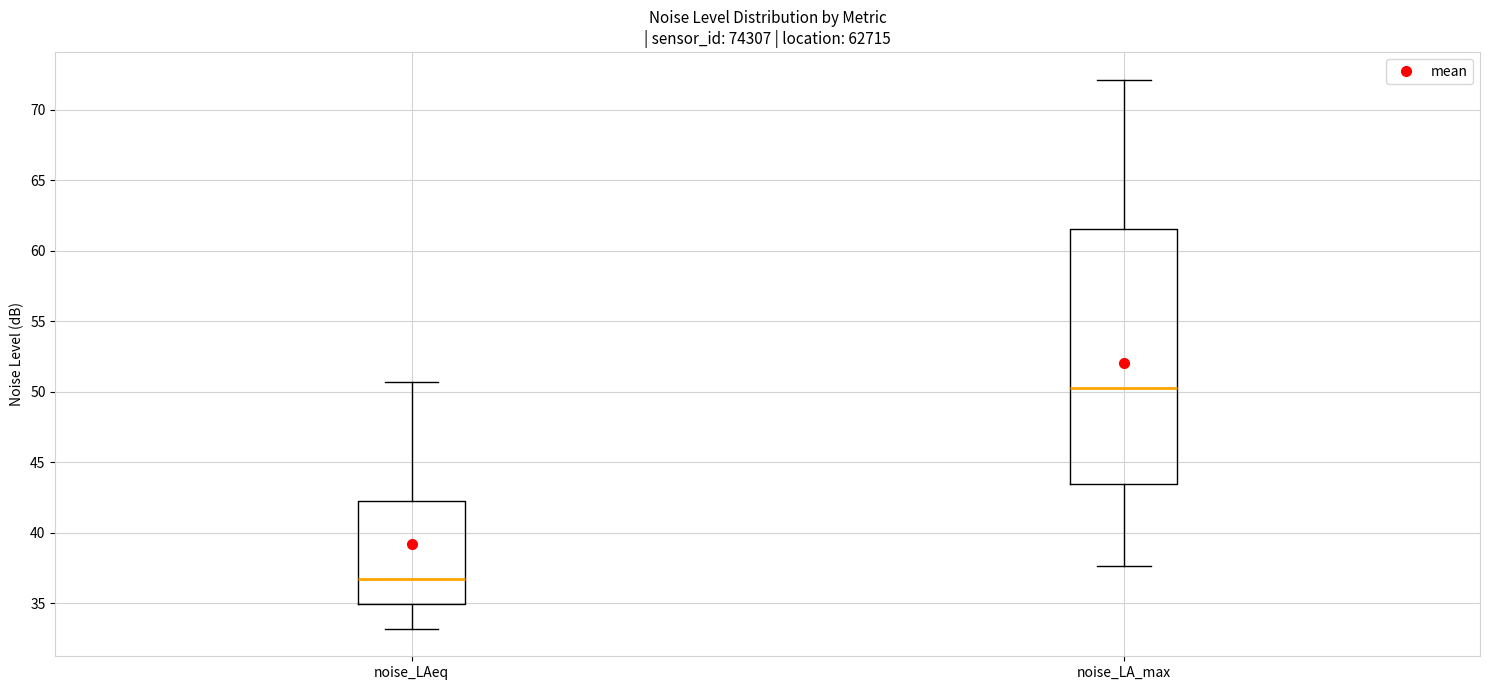

Reading left to right, read every box against the y-axis: the position of its median line, the range the box covers, and the ends of its whiskers. The values are not printed on the chart, so give them approximately, as read against the axis.

noise_LAeq: median 36.5, box 35.0 to 42.0, whiskers 33.0 to 50.5
noise_LA_max: median 50.5, box 43.5 to 61.5, whiskers 37.5 to 72.0